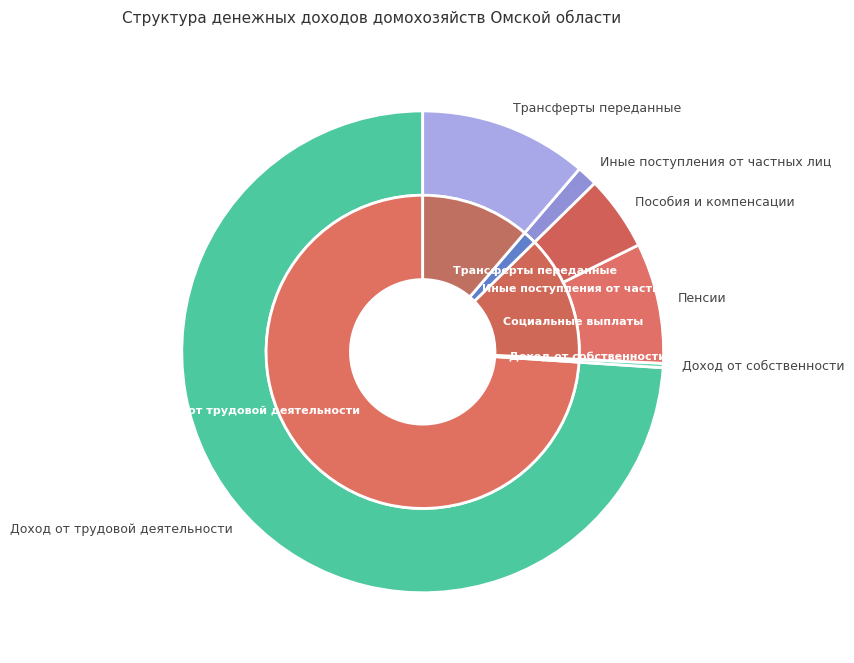

What percentage is the Доход от трудовой деятельности slice, to the nearest percent?

74%